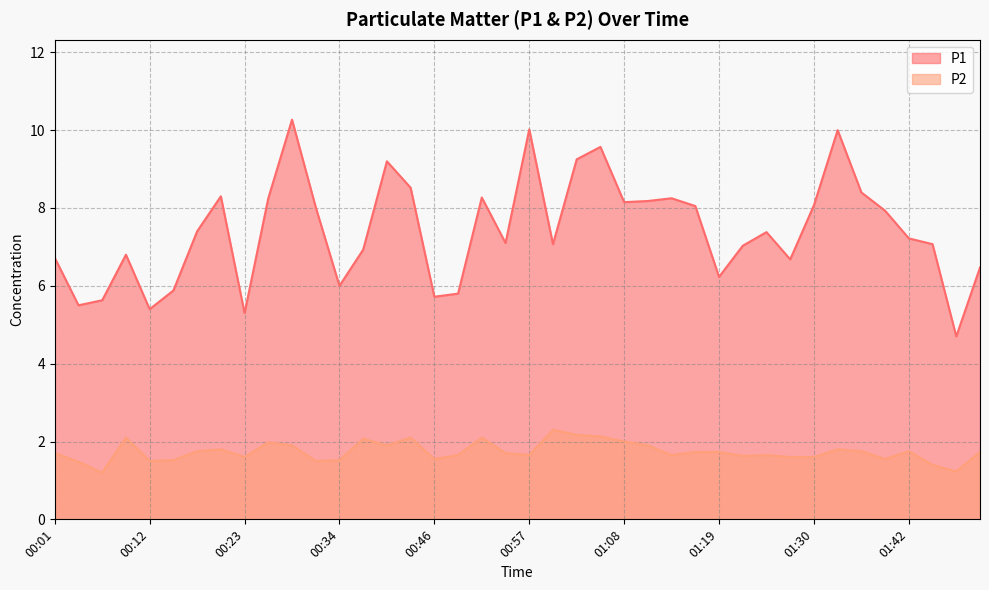

Where is the first local minimum for P1?

00:04